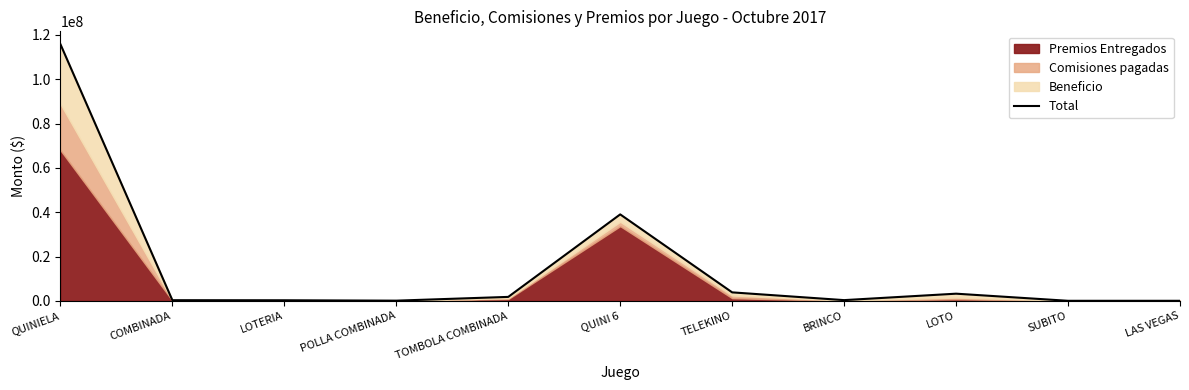

What is the smallest value displayed?

55610.4